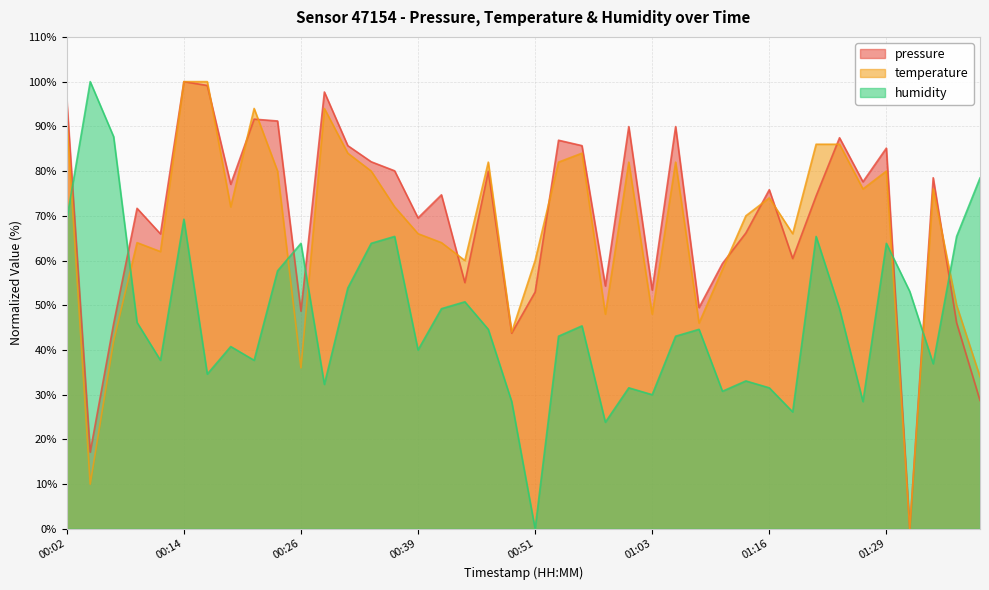

Which series has the largest total across all categories?

pressure